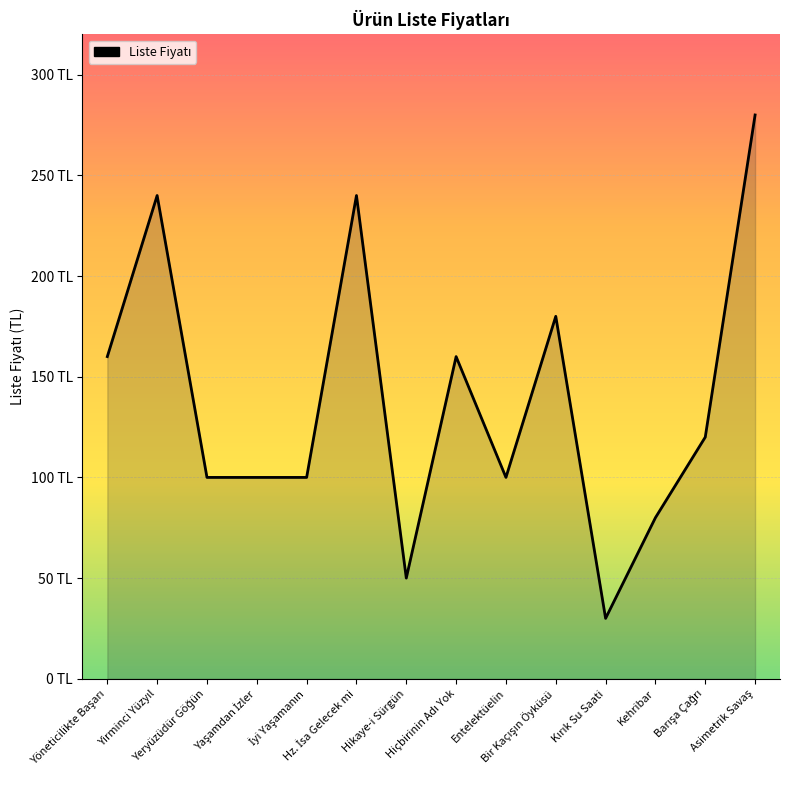

What is the ratio of the value at Asimetrik Savaş to the value at Entelektüelin?

2.8